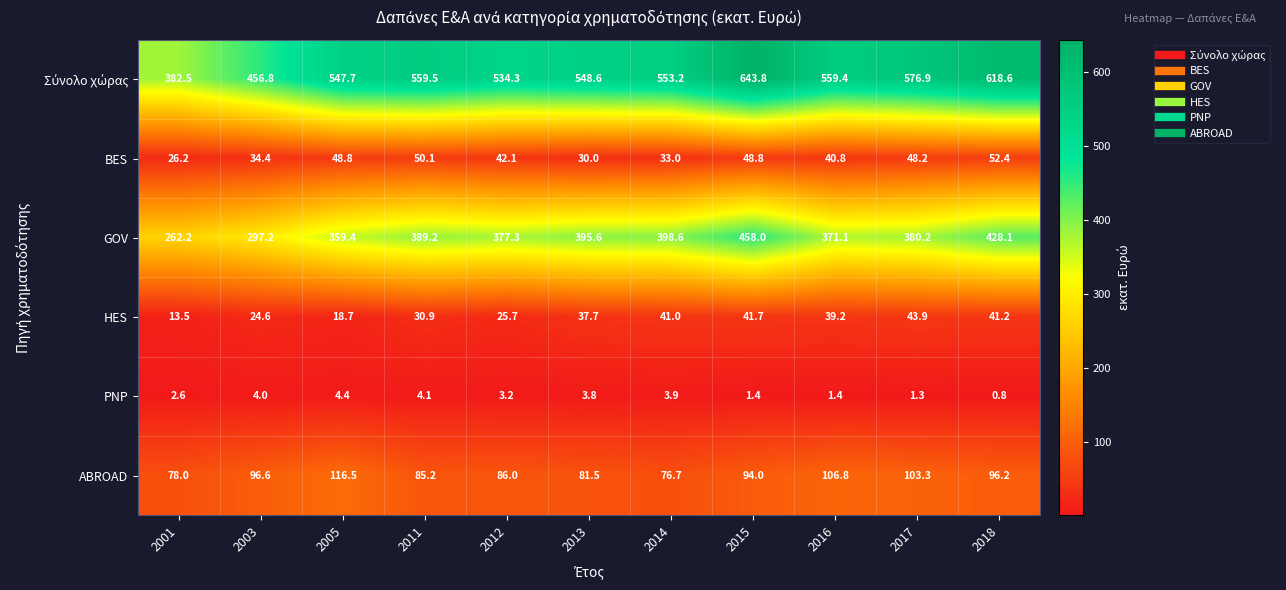

At which category is the sum across all series the highest?

2015